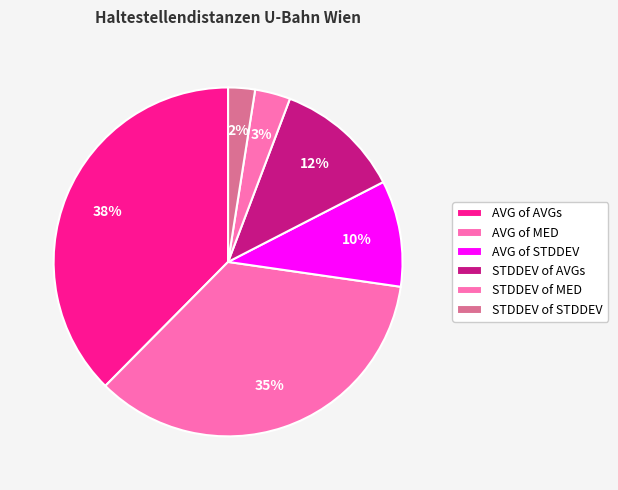

Between STDDEV of STDDEV and AVG of AVGs, which is larger?

AVG of AVGs